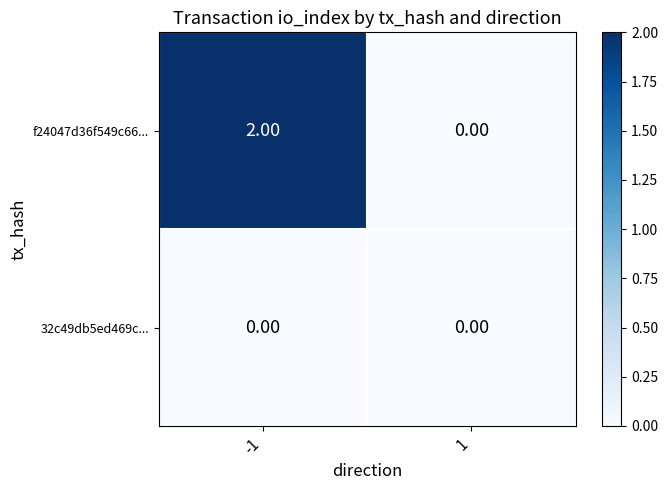

Is the value of f24047d36f549c66... at -1 greater than the value of 32c49db5ed469c... at 1?

Yes